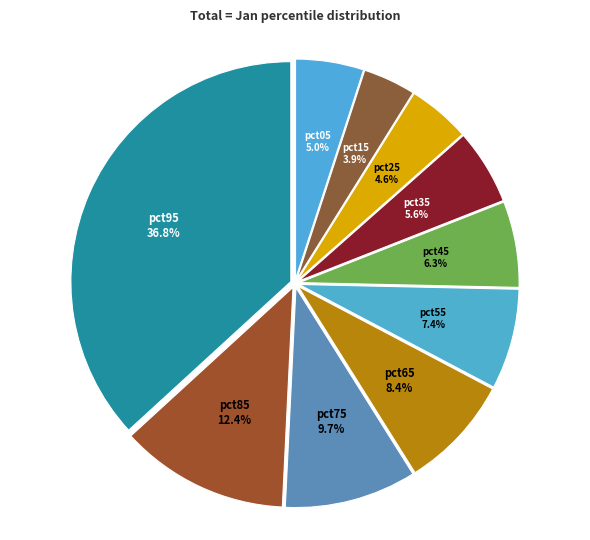

How many segments does this pie chart have?

10